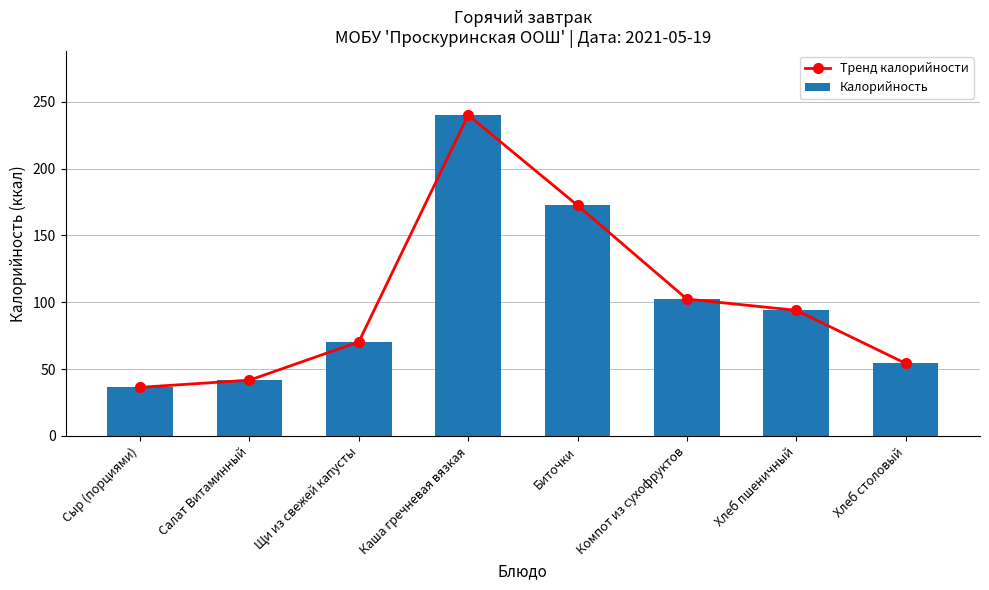

What is the difference between the maximum and second lowest values in the Тренд калорийности series?

198.2